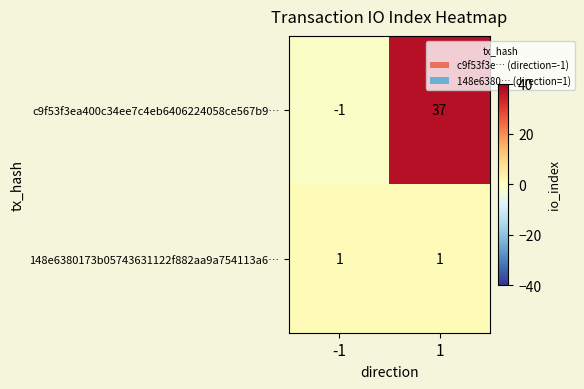

List the series in order of their peak value, lowest first.

148e6380173b05743631122f882aa9a754113a6…, c9f53f3ea400c34ee7c4eb6406224058ce567b9…